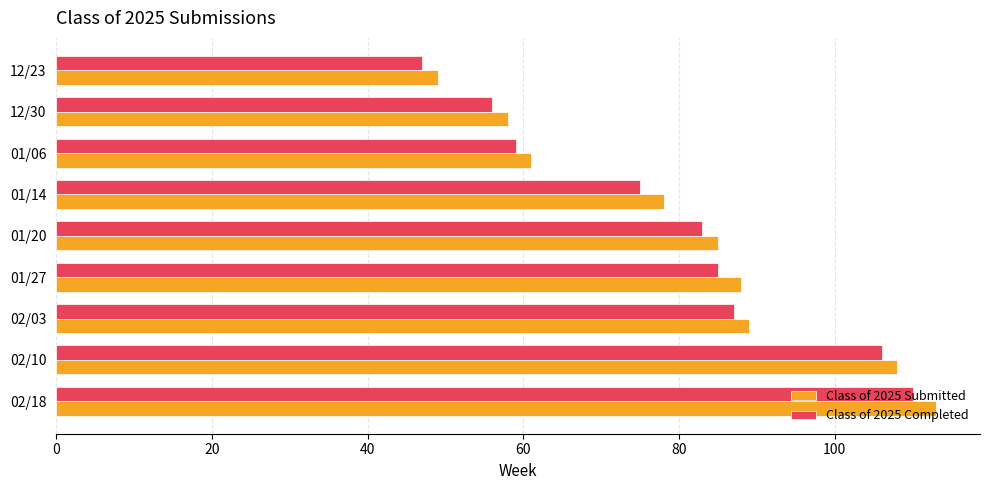

Which series has the widest spread of values?

Class of 2025 Submitted